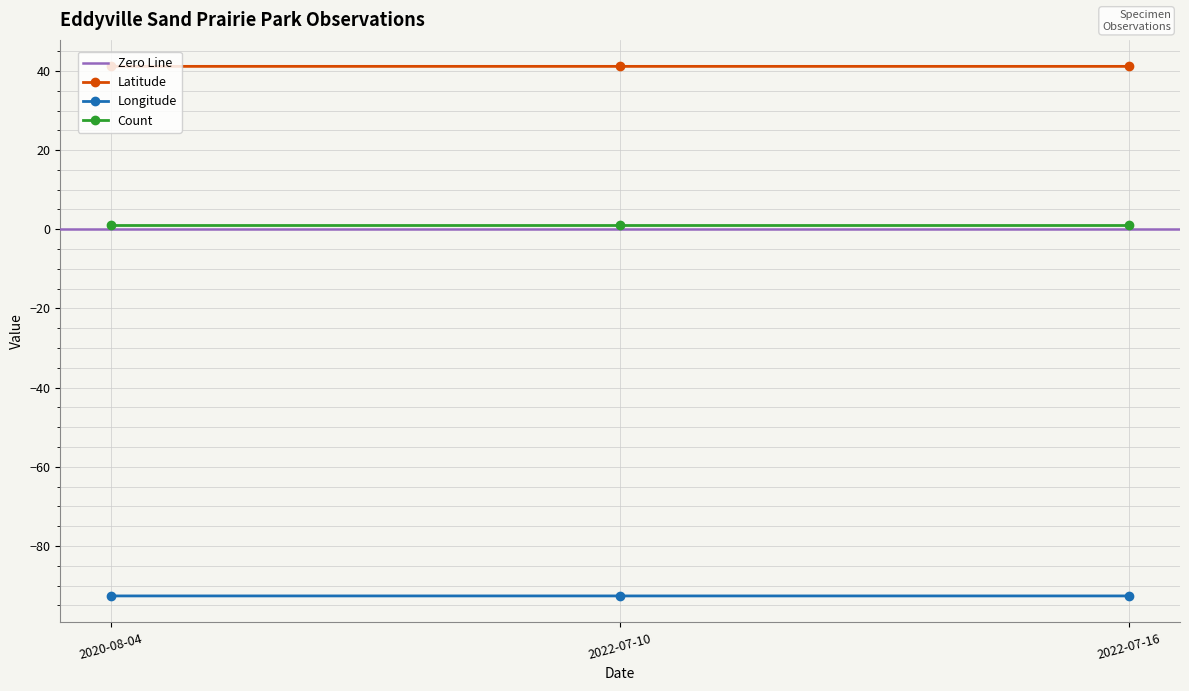

What is the label of the 1st point from the left?

2020-08-04